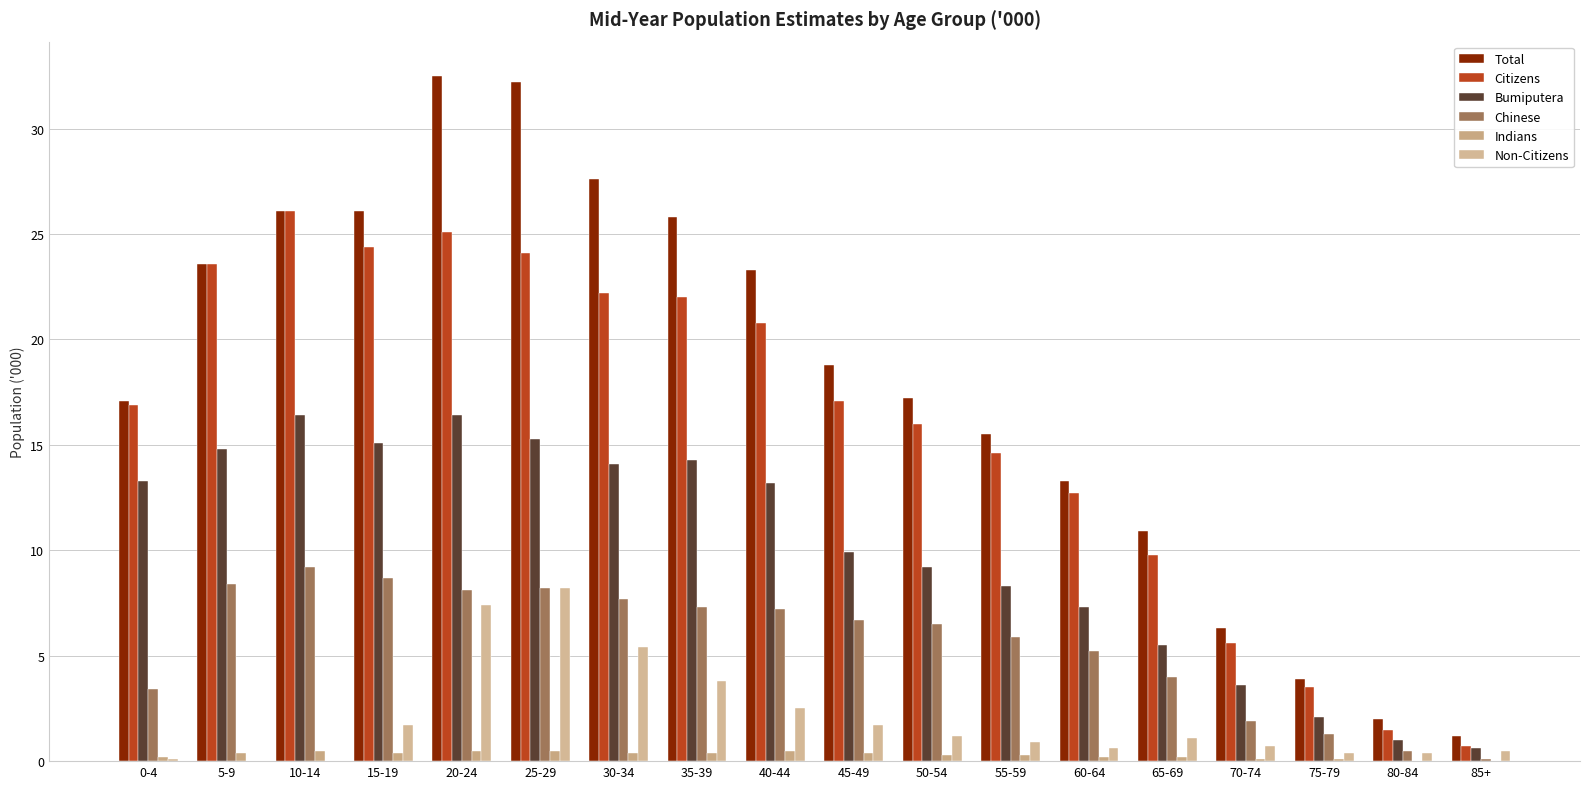

Reading left to right, list all the values displayed in this chart.

Total: 0-4=17.1	5-9=23.6	10-14=26.1	15-19=26.1	20-24=32.5	25-29=32.2	30-34=27.6	35-39=25.8	40-44=23.3	45-49=18.8	50-54=17.2	55-59=15.5	60-64=13.3	65-69=10.9	70-74=6.3	75-79=3.9	80-84=2.0	85+=1.2
Citizens: 0-4=16.9	5-9=23.6	10-14=26.1	15-19=24.4	20-24=25.1	25-29=24.1	30-34=22.2	35-39=22.0	40-44=20.8	45-49=17.1	50-54=16.0	55-59=14.6	60-64=12.7	65-69=9.8	70-74=5.6	75-79=3.5	80-84=1.5	85+=0.7
Bumiputera: 0-4=13.3	5-9=14.8	10-14=16.4	15-19=15.1	20-24=16.4	25-29=15.3	30-34=14.1	35-39=14.3	40-44=13.2	45-49=9.9	50-54=9.2	55-59=8.3	60-64=7.3	65-69=5.5	70-74=3.6	75-79=2.1	80-84=1.0	85+=0.6
Chinese: 0-4=3.4	5-9=8.4	10-14=9.2	15-19=8.7	20-24=8.1	25-29=8.2	30-34=7.7	35-39=7.3	40-44=7.2	45-49=6.7	50-54=6.5	55-59=5.9	60-64=5.2	65-69=4.0	70-74=1.9	75-79=1.3	80-84=0.5	85+=0.1
Indians: 0-4=0.2	5-9=0.4	10-14=0.5	15-19=0.4	20-24=0.5	25-29=0.5	30-34=0.4	35-39=0.4	40-44=0.5	45-49=0.4	50-54=0.3	55-59=0.3	60-64=0.2	65-69=0.2	70-74=0.1	75-79=0.1	80-84=0.0	85+=0.0
Non-Citizens: 0-4=0.1	5-9=0.0	10-14=0.0	15-19=1.7	20-24=7.4	25-29=8.2	30-34=5.4	35-39=3.8	40-44=2.5	45-49=1.7	50-54=1.2	55-59=0.9	60-64=0.6	65-69=1.1	70-74=0.7	75-79=0.4	80-84=0.4	85+=0.5